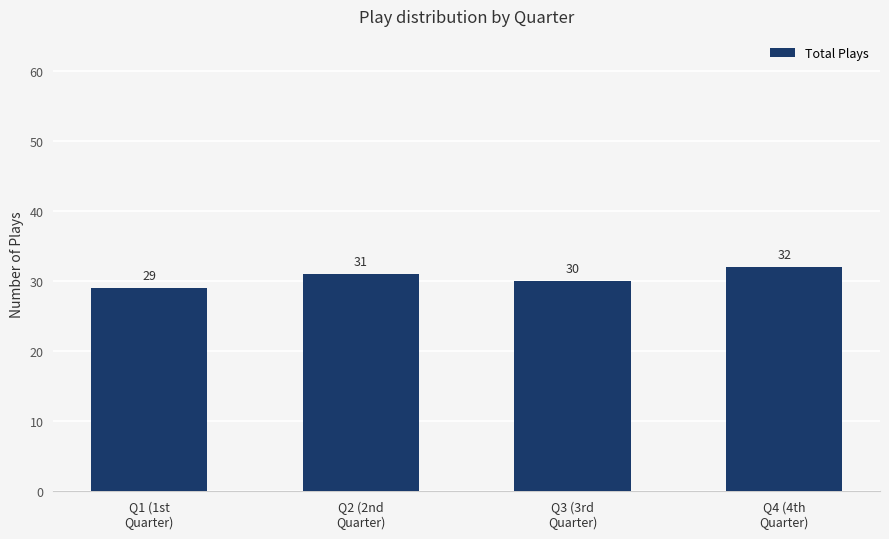

Reading right to left, what are all the values shown in this chart?

32	30	31	29